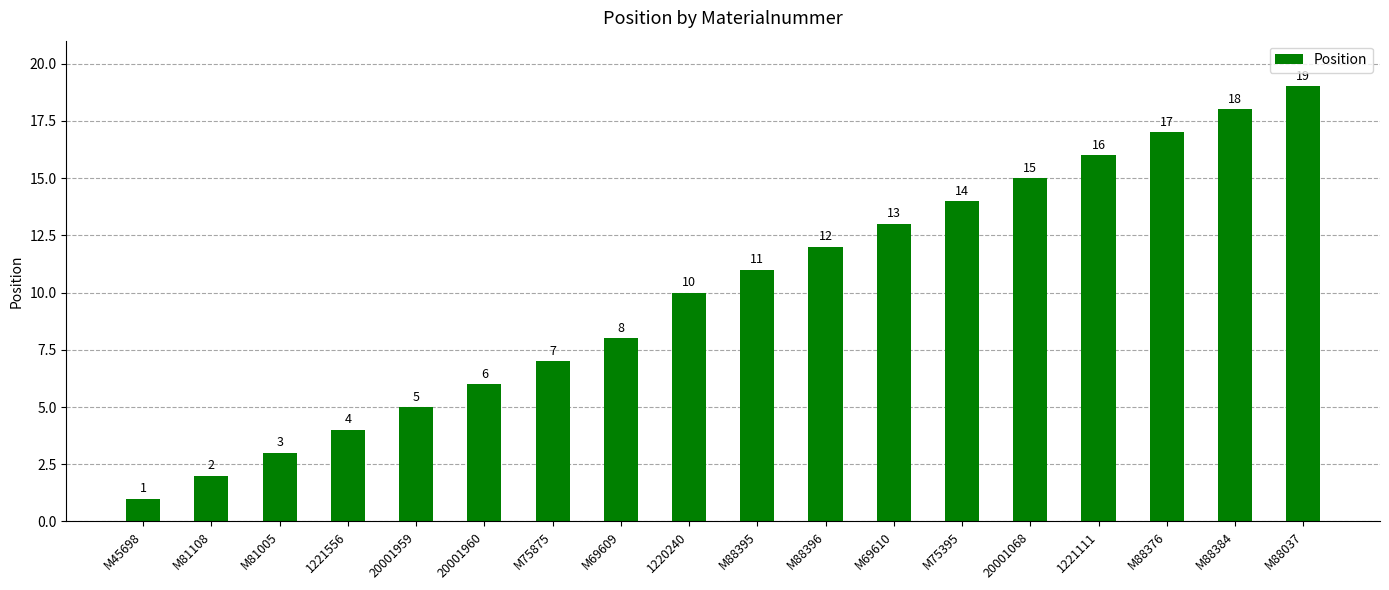

What is the minimum value shown in the chart?

1